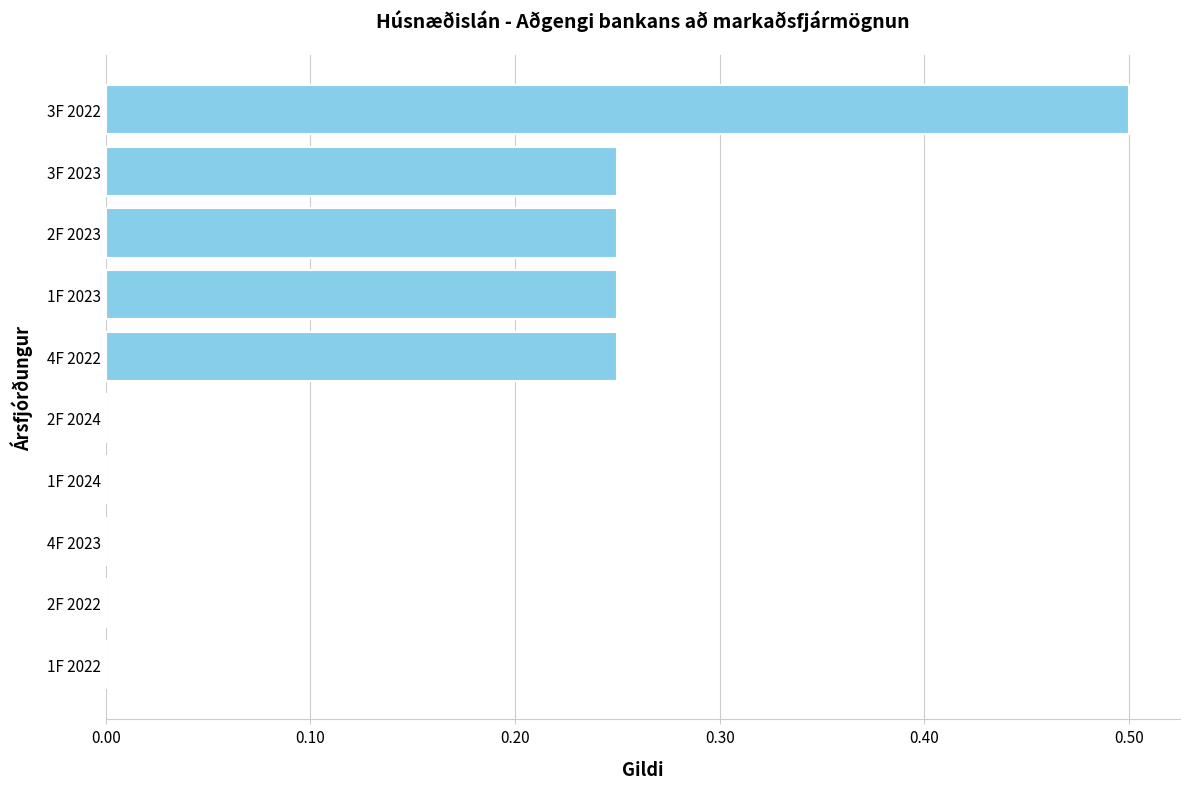

What is the greatest value displayed?

0.5